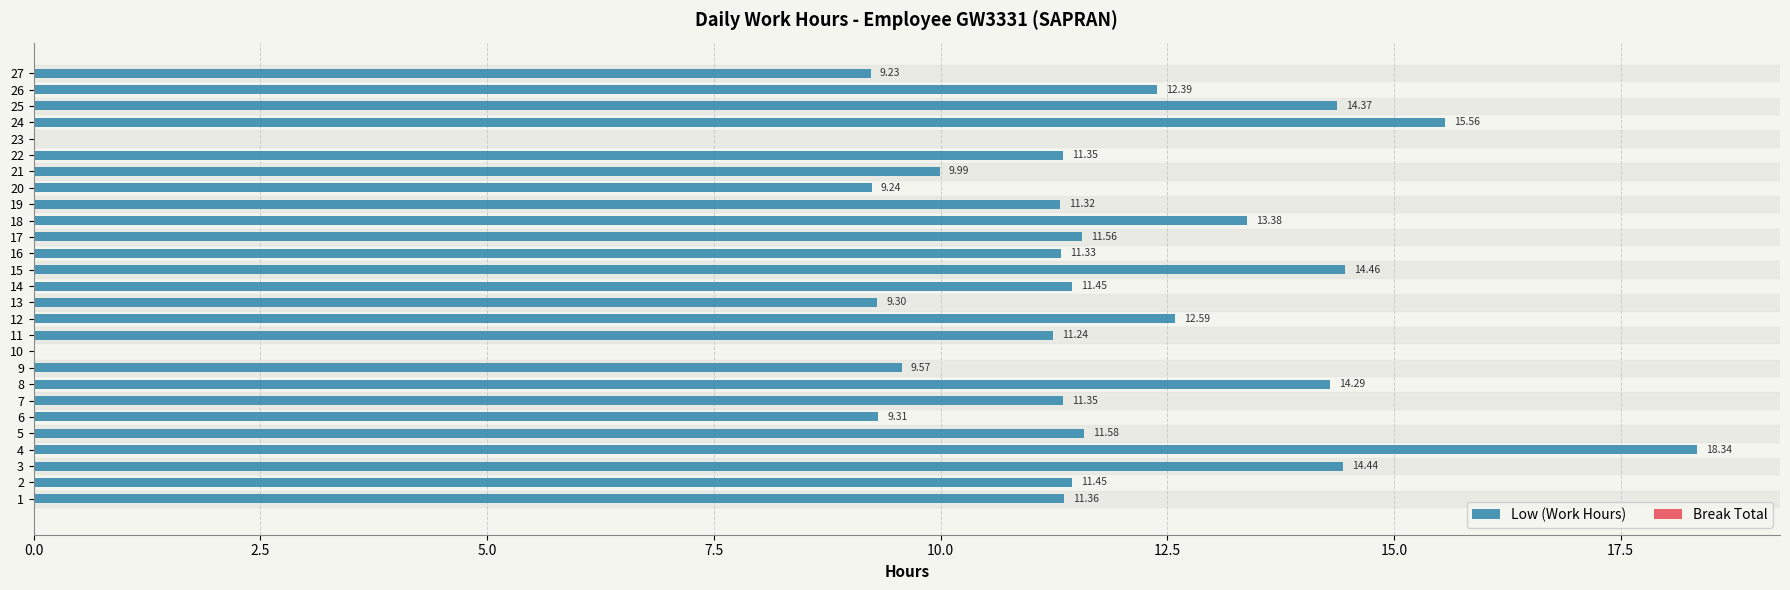

Approximately how many times larger is the value at 2 compared to 9?

1.2